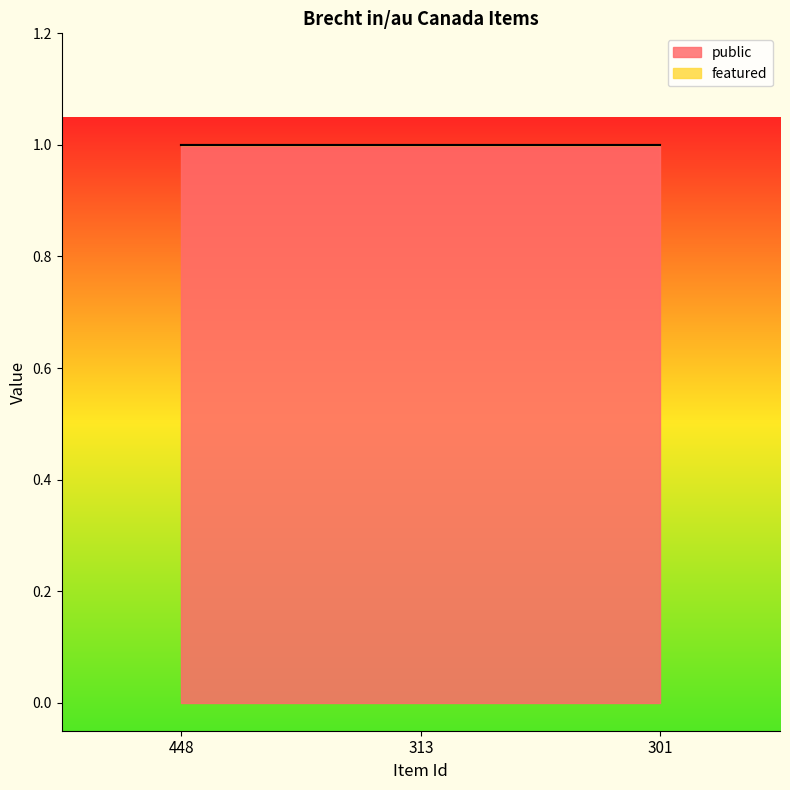

How many categories are shown in the chart?

3